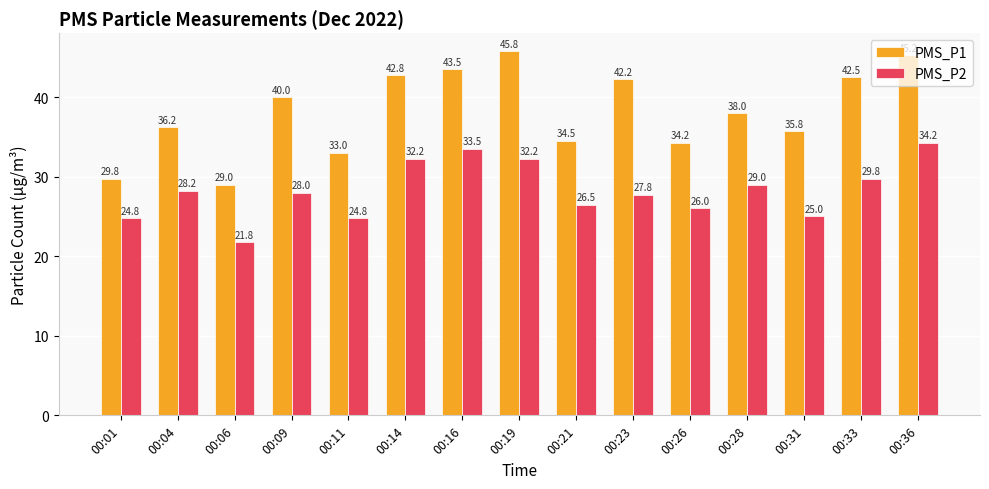

What is the difference between the maximum and minimum values in the PMS_P2 series?

12.5